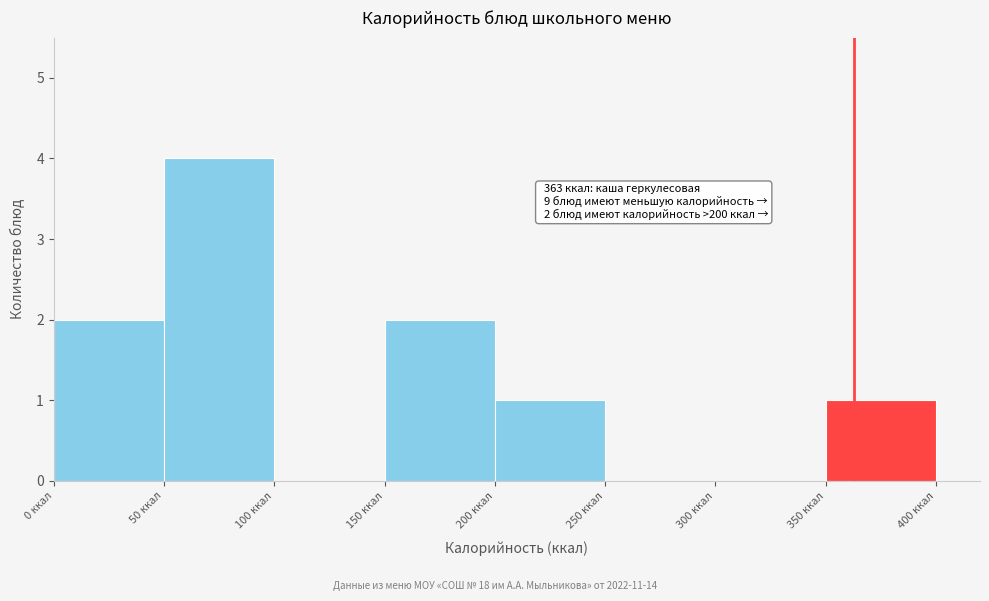

Which range on the x-axis has the tallest bar?

50 to 100